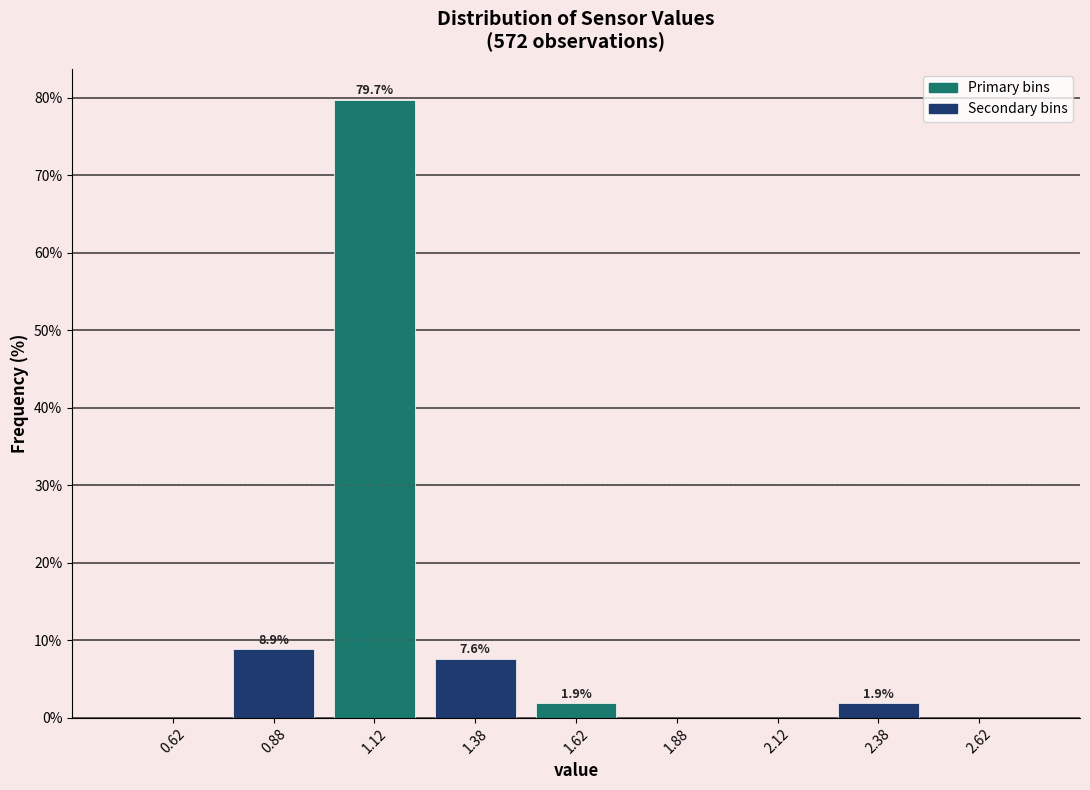

Over which range of the x-axis is the bar tallest?

1.00 to 1.25